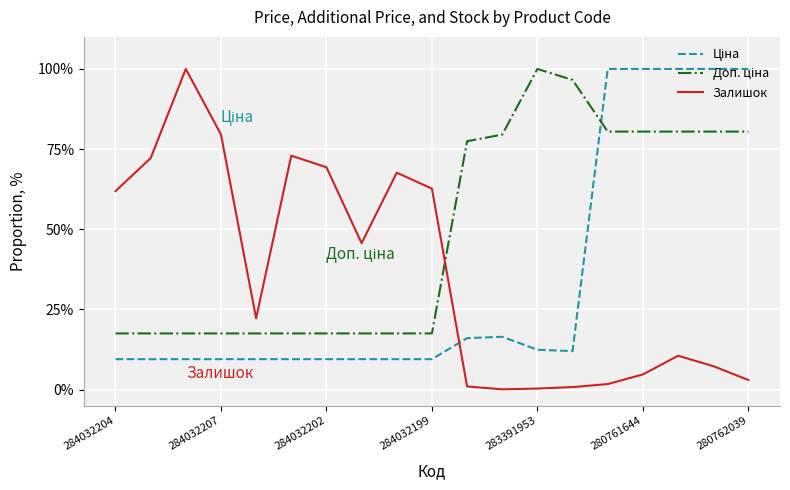

What is the difference between the second highest and second lowest values in the Залишок series?

79.2